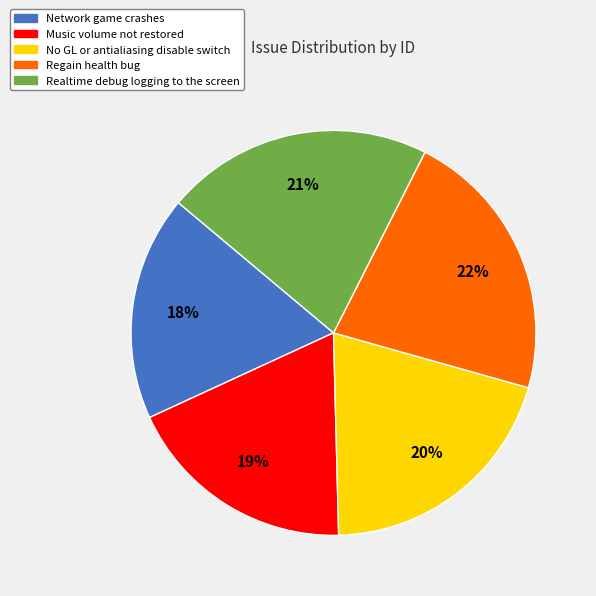

Which has a higher value, No GL or antialiasing disable switch or Network game crashes?

No GL or antialiasing disable switch